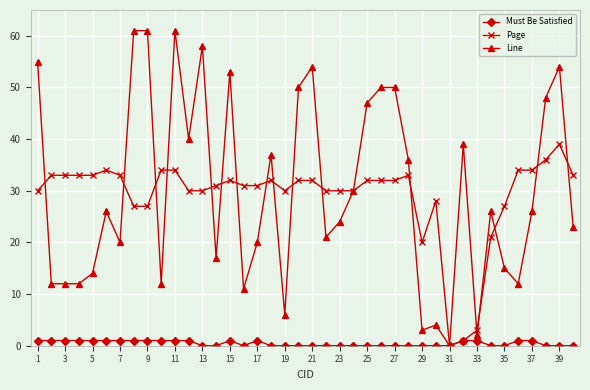

Which series has the widest spread of values?

Line